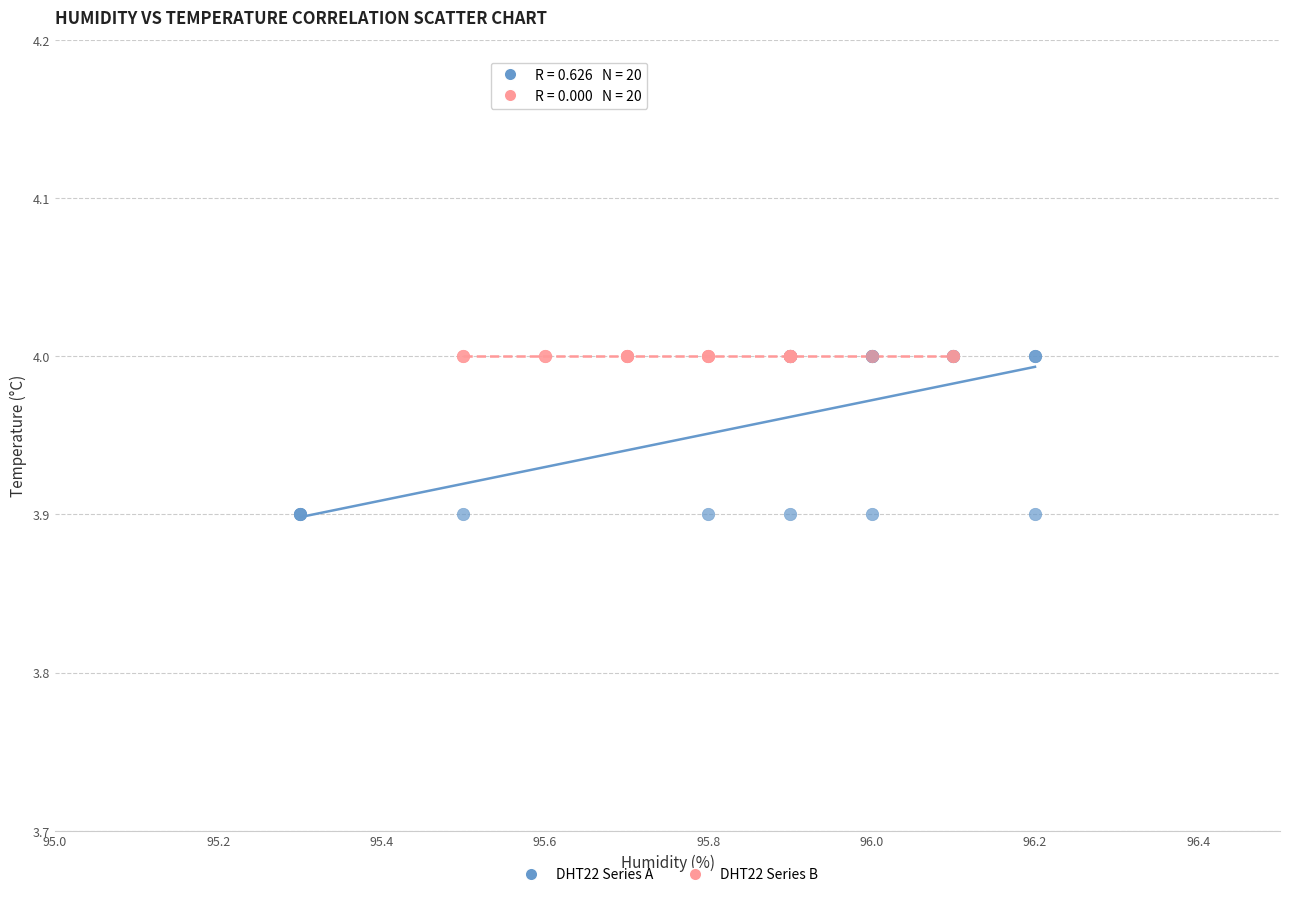

Which series contains the lowest Y value?

DHT22 Series A